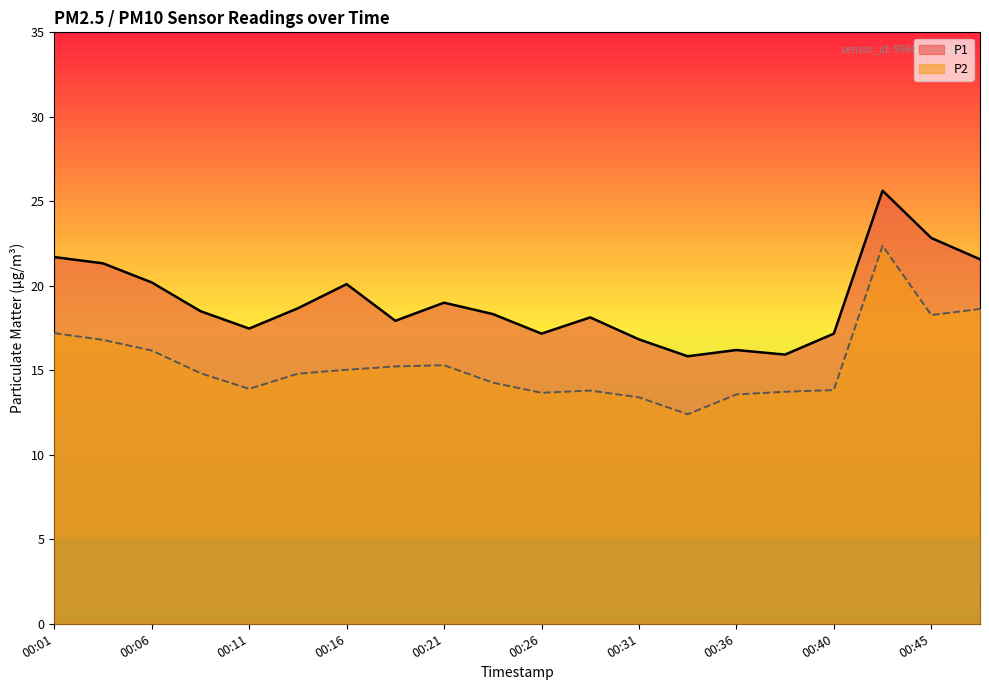

What is the minimum value shown in the chart?

12.4